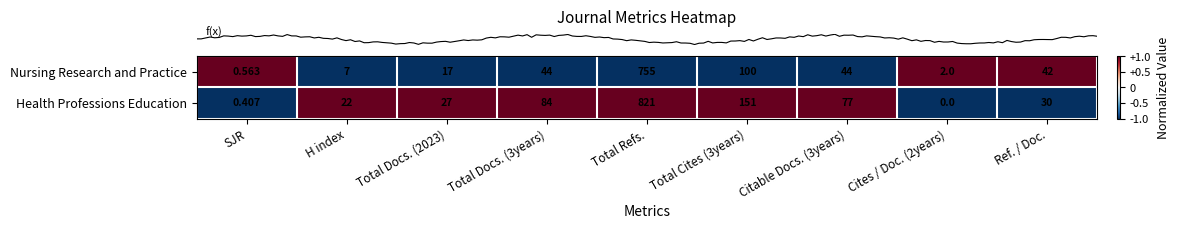

What is the smallest value displayed?

0.0